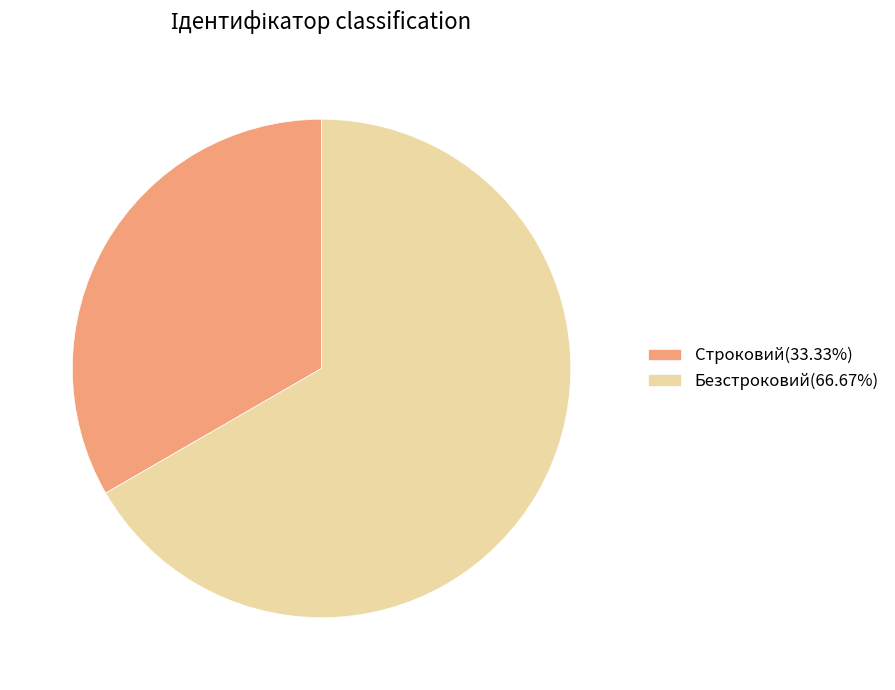

The Безстроковий slice represents 67% of the pie. True or false?

True